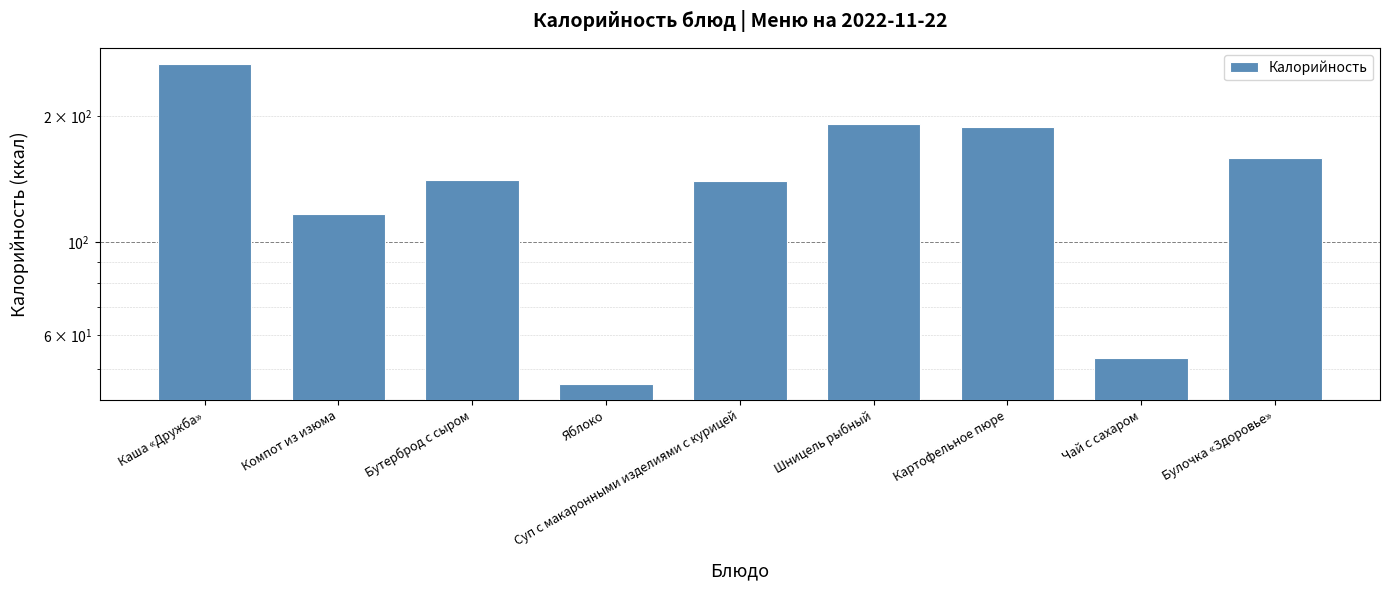

Approximately how many times larger is the value at Булочка «Здоровье» compared to Яблоко?

3.5